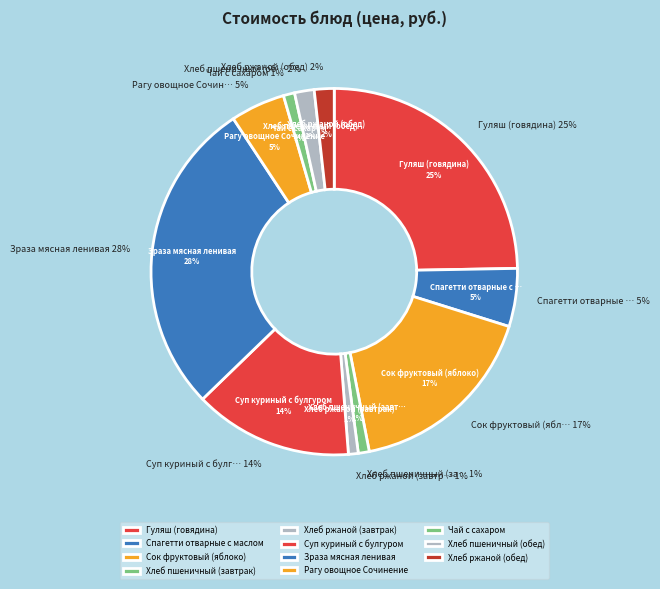

Is it true that Зраза мясная ленивая is 28% of the pie?

True